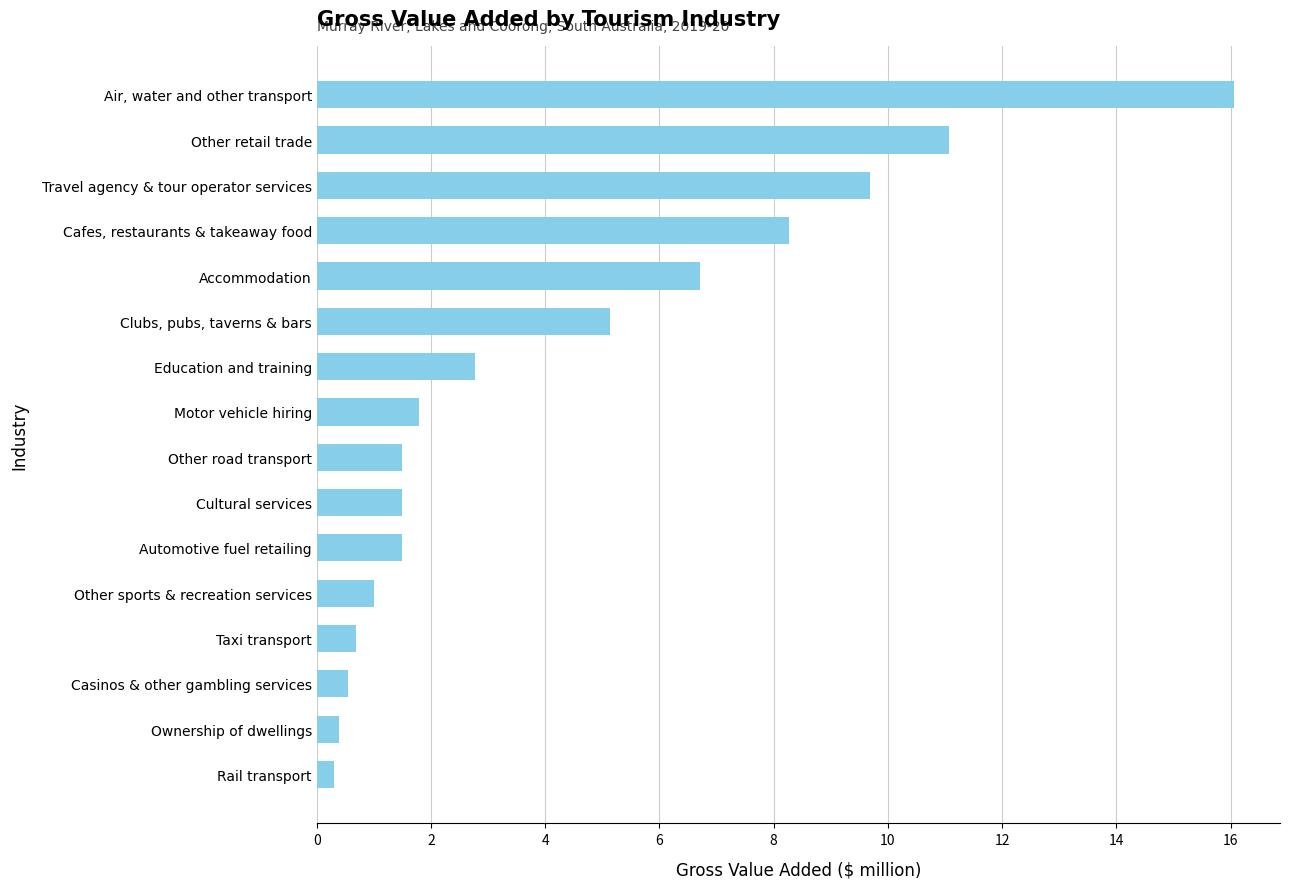

True or false: the data shows 0.4 at Ownership of dwellings.

True